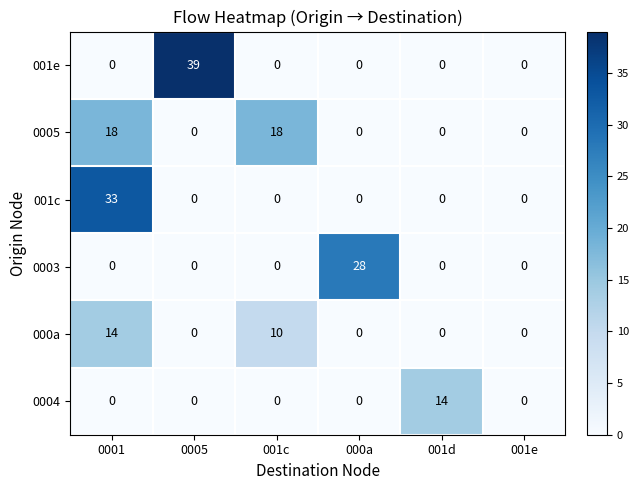

Which series has the widest spread of values?

001e